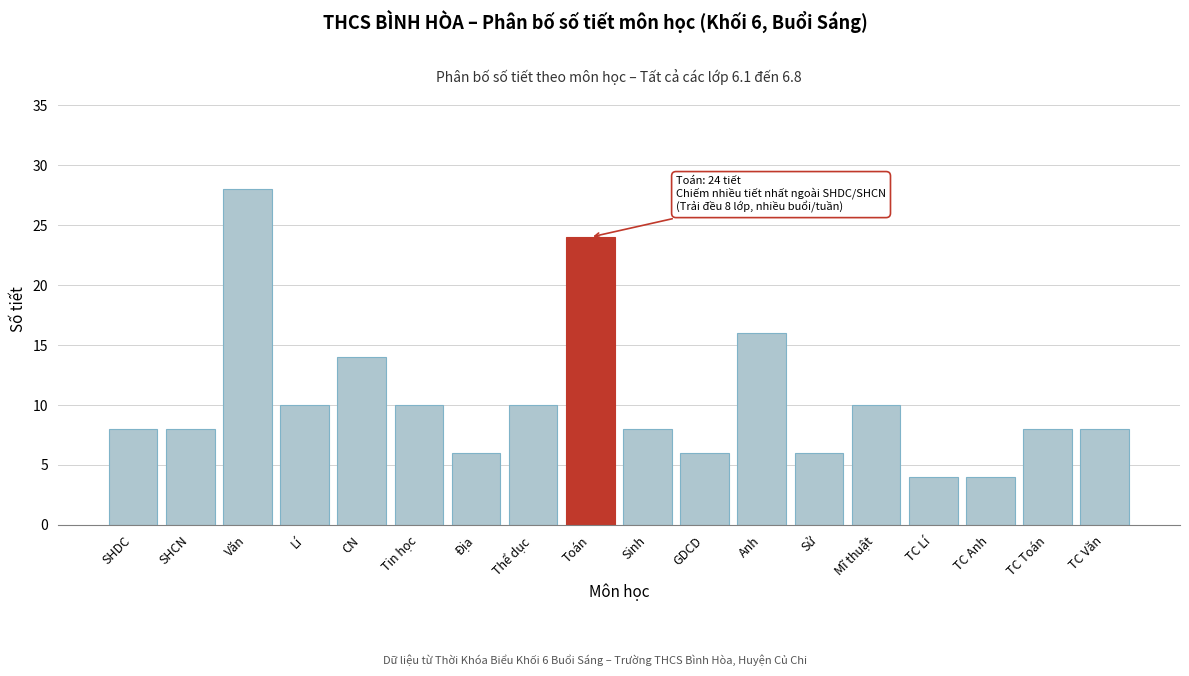

Reading right to left, list all the values displayed in this chart.

8	8	4	4	10	6	16	6	8	24	10	6	10	14	10	28	8	8